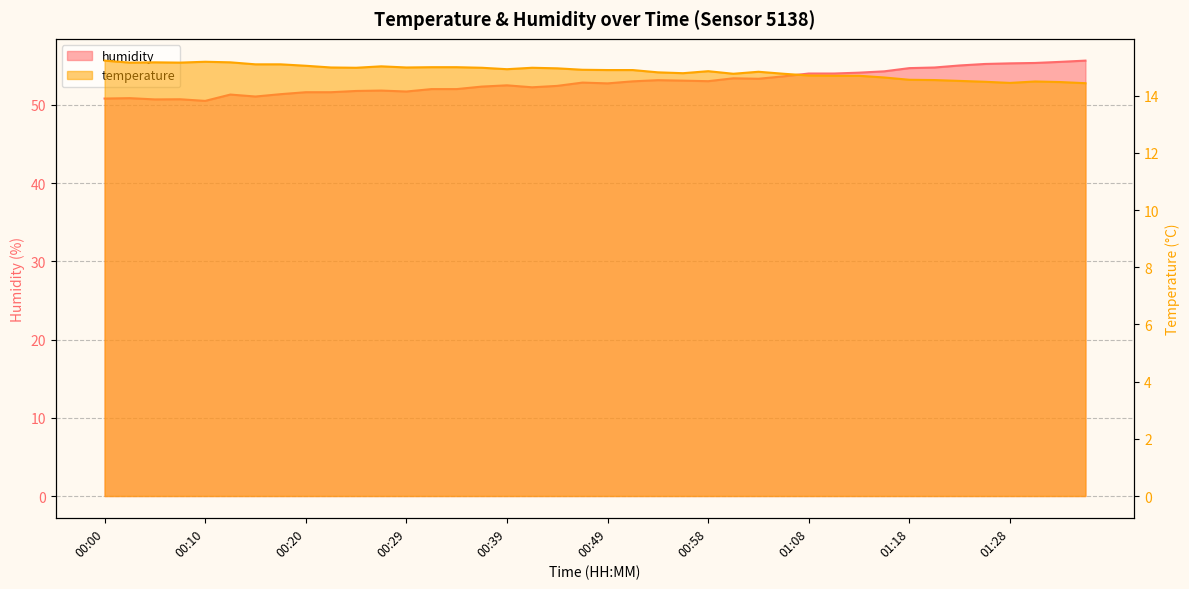

Rank the series by their maximum value, from lowest to highest.

temperature, humidity